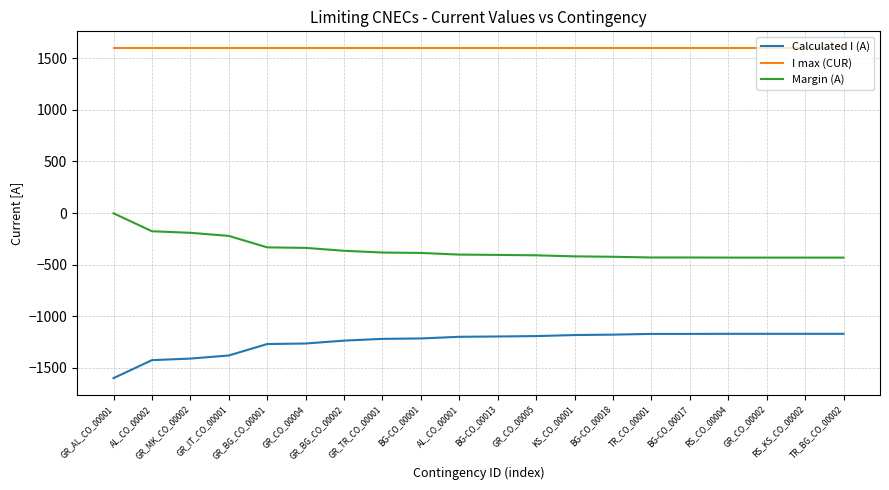

What is the difference between the maximum and minimum values in the Calculated I (A) series?

429